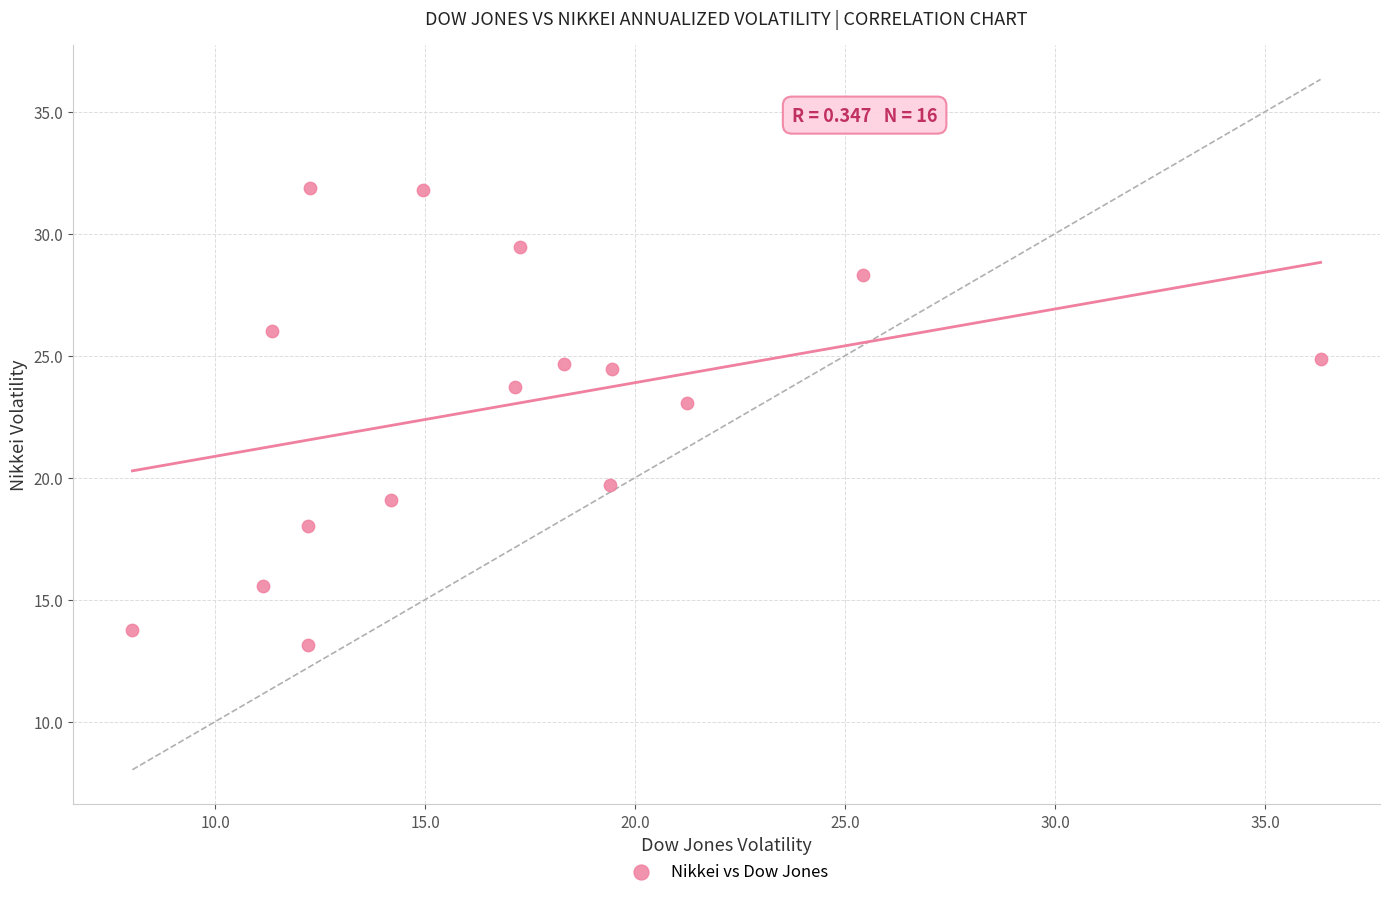

What is the range of Y values (max minus min)?

18.7